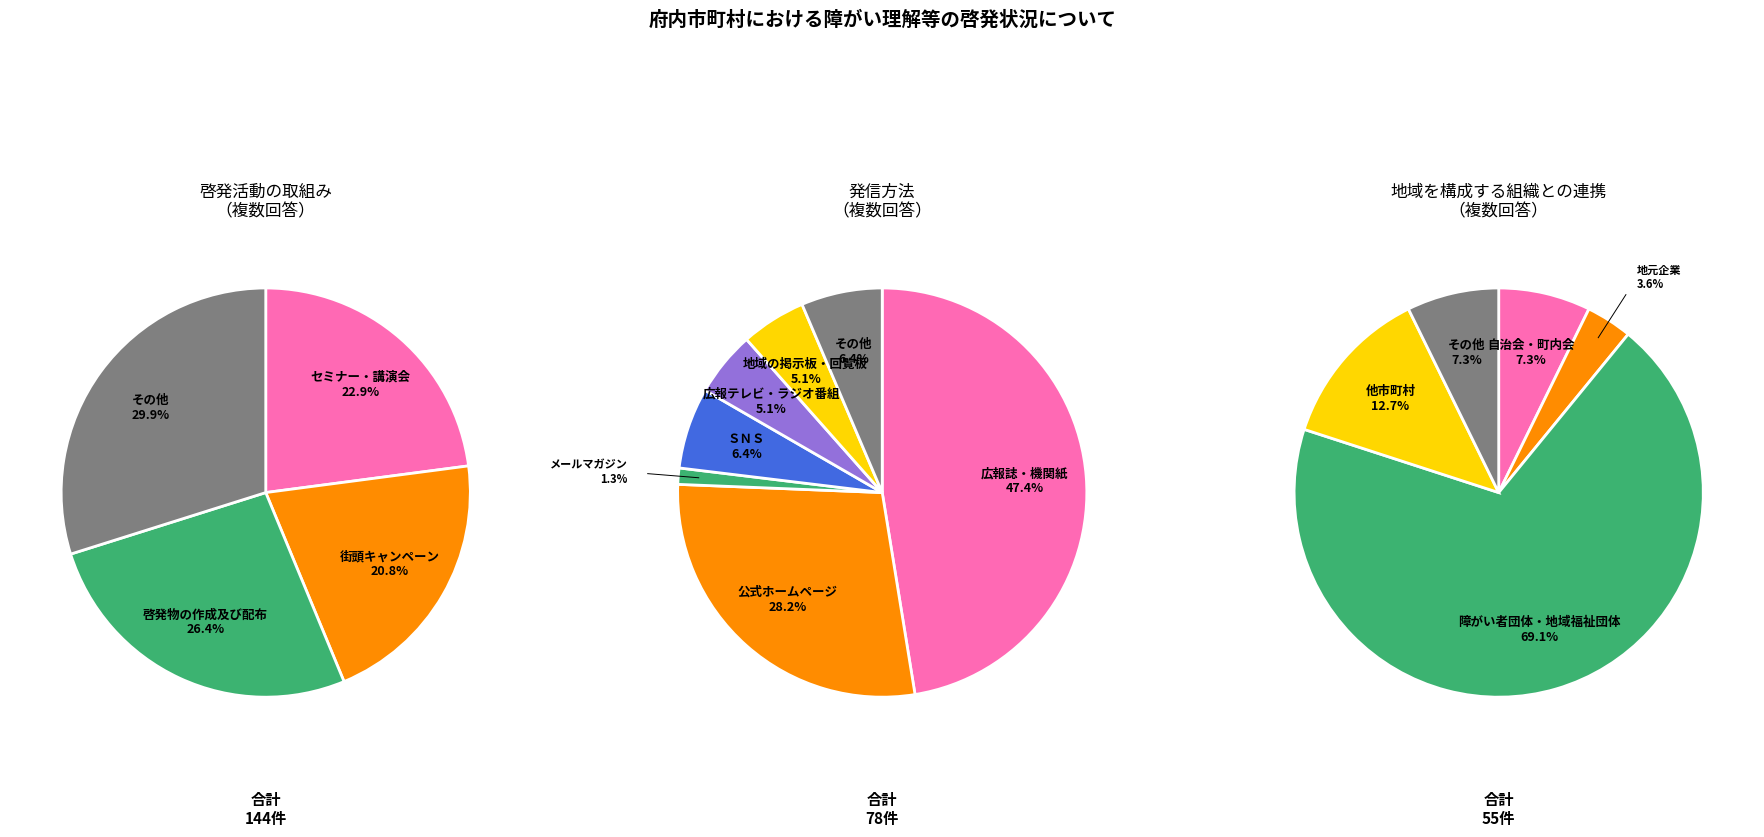

Is it true that セミナー・講演会 is 23% of the pie?

True